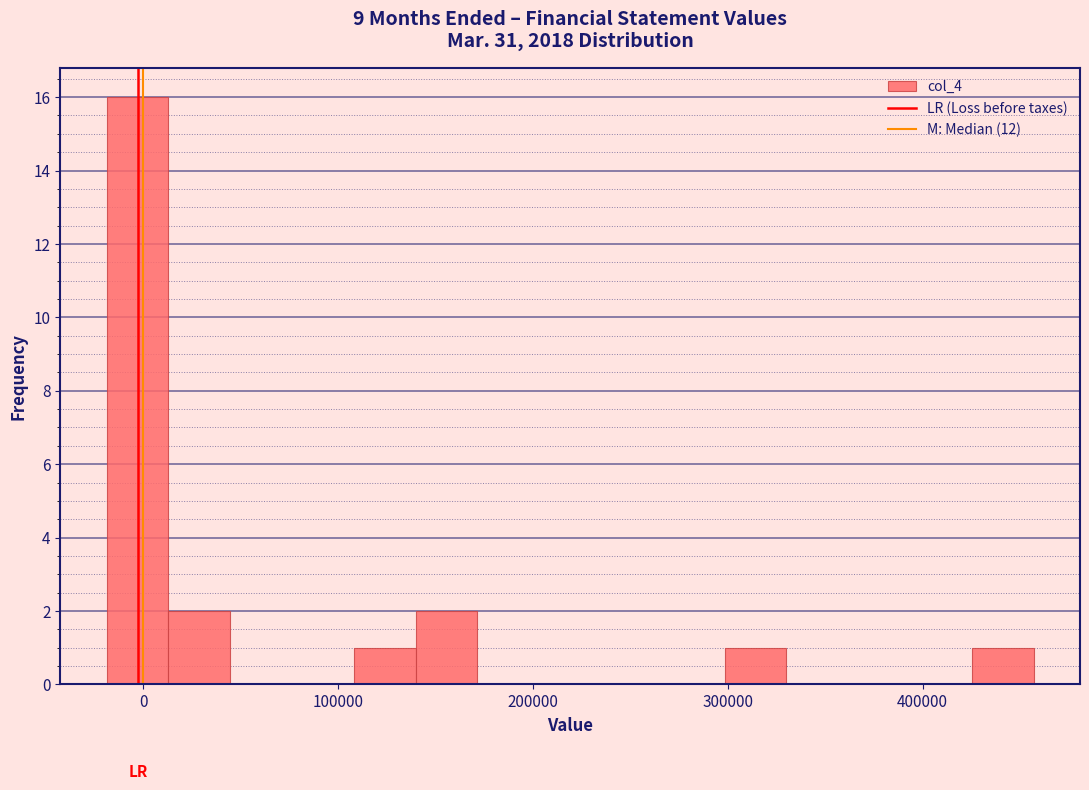

Around what value on the x-axis is the tallest bar? Give the approximate position of its centre, as read against the axis.

0